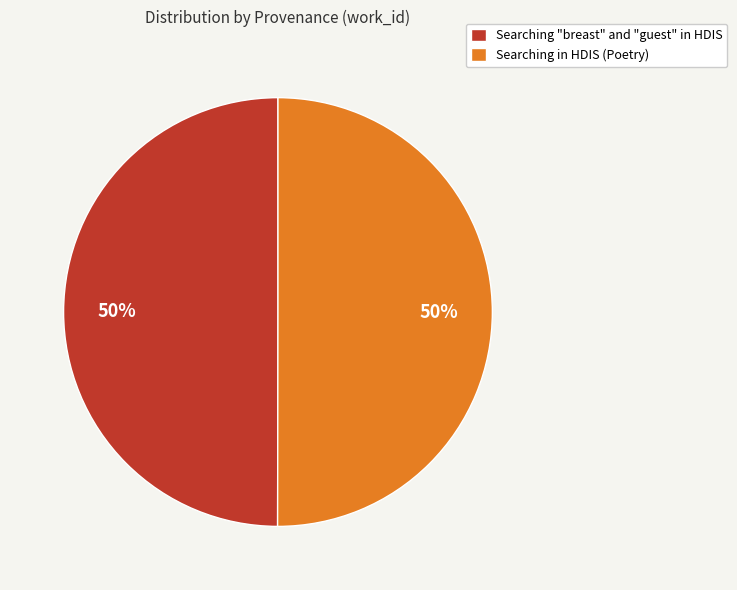

Count the number of slices in the pie.

2